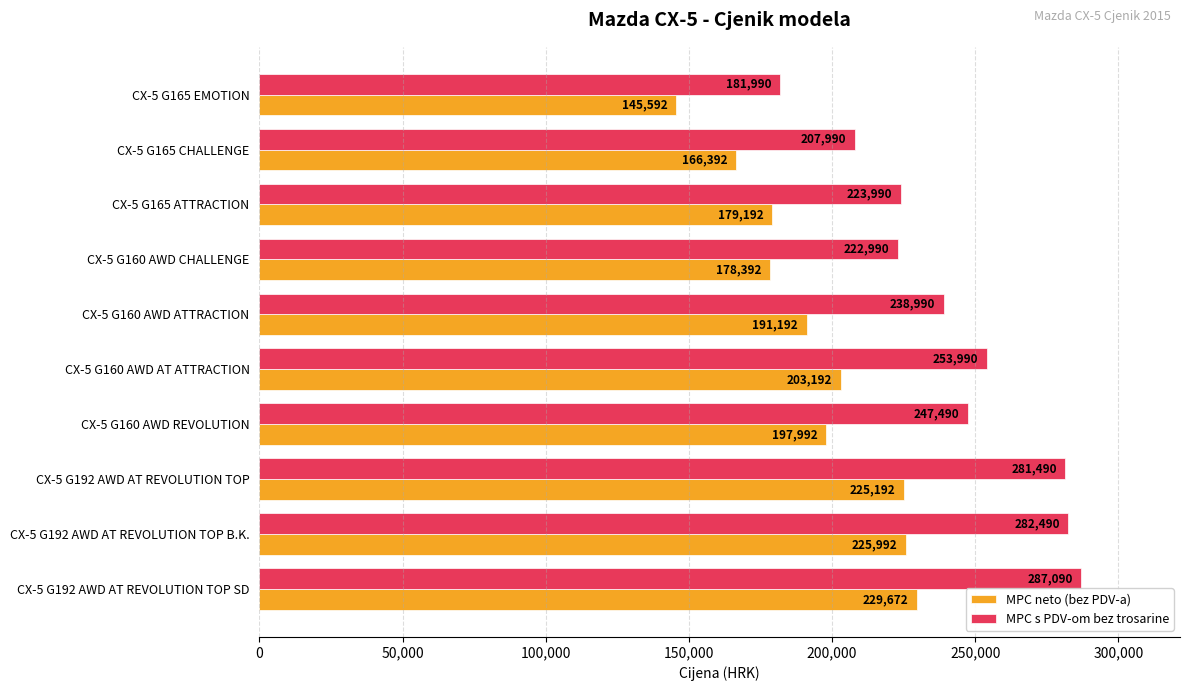

Between CX-5 G160 AWD REVOLUTION and CX-5 G192 AWD AT REVOLUTION TOP, which series saw the biggest shift?

MPC s PDV-om bez trosarine